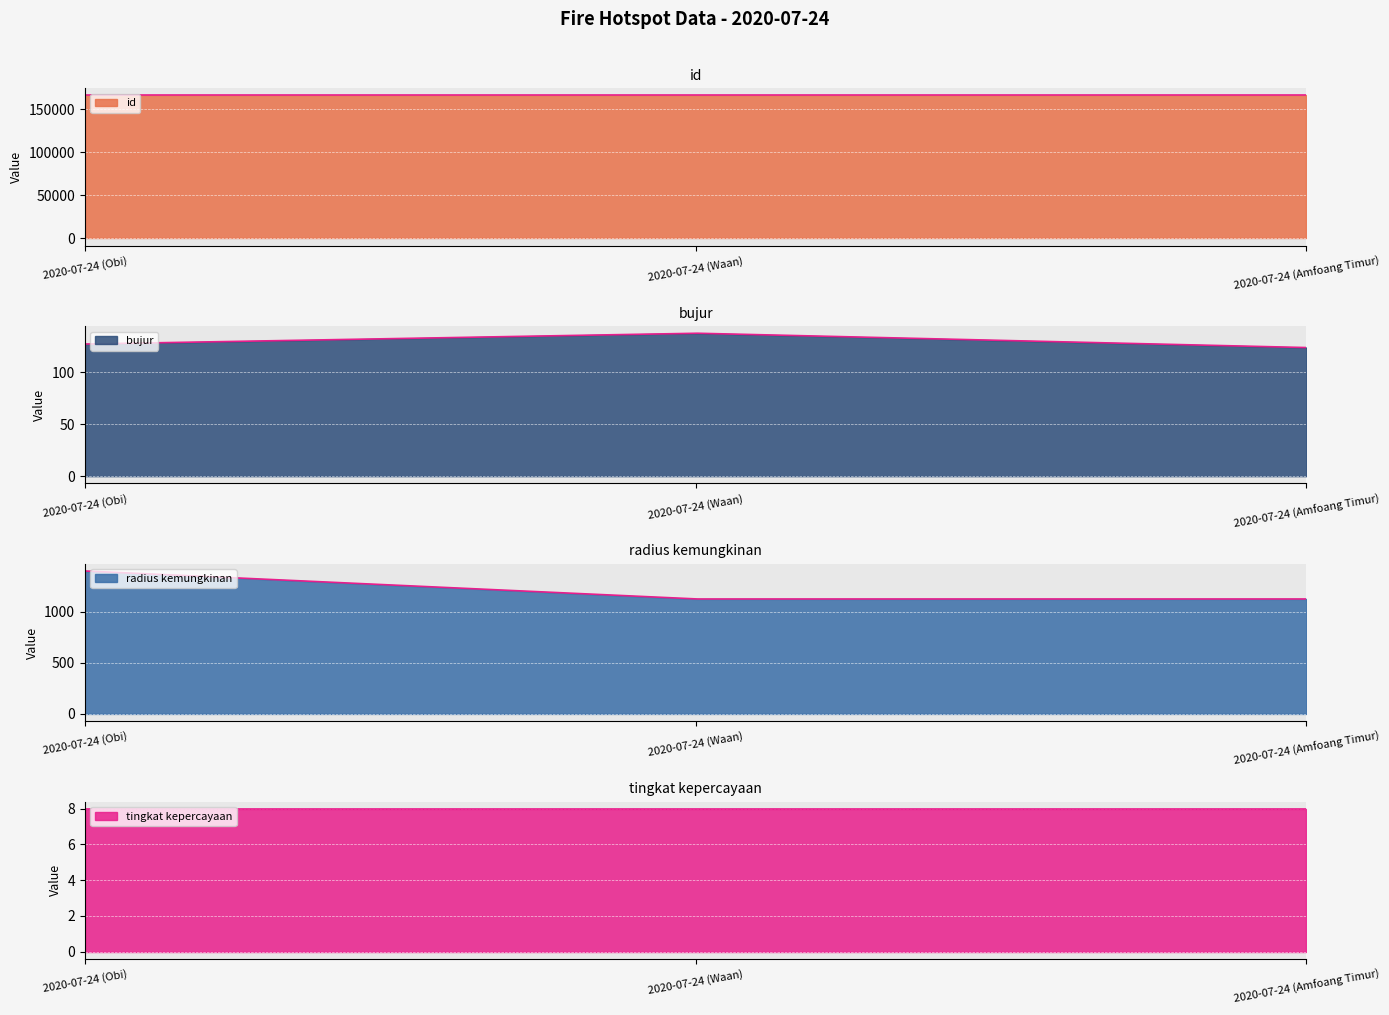

Which has a higher value, 2020-07-24 (Obi) or 2020-07-24 (Amfoang Timur)?

2020-07-24 (Amfoang Timur)